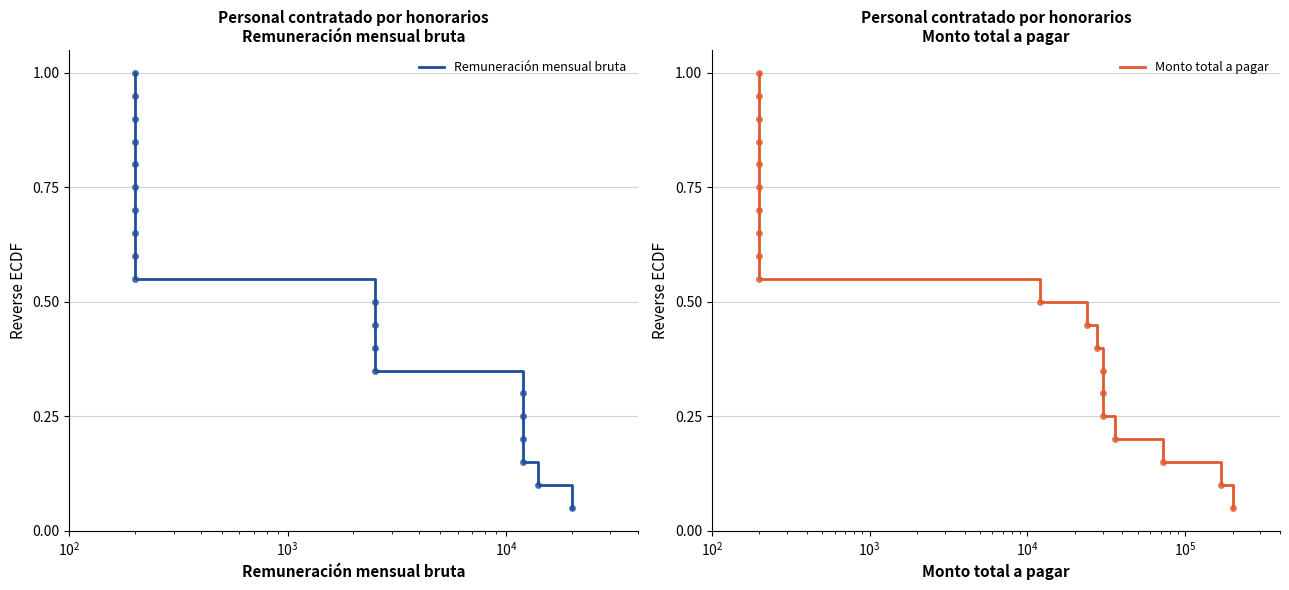

Is this an area chart (filled region under the line)?

No